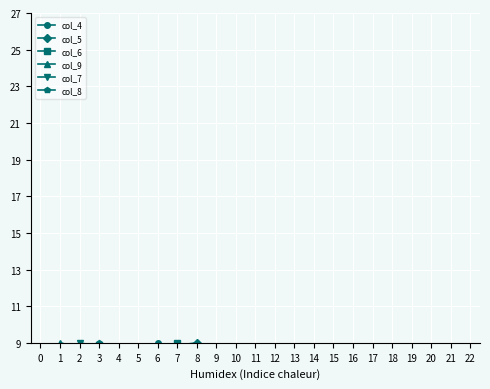

True or false: col_7 and col_5 intersect in this chart.

True